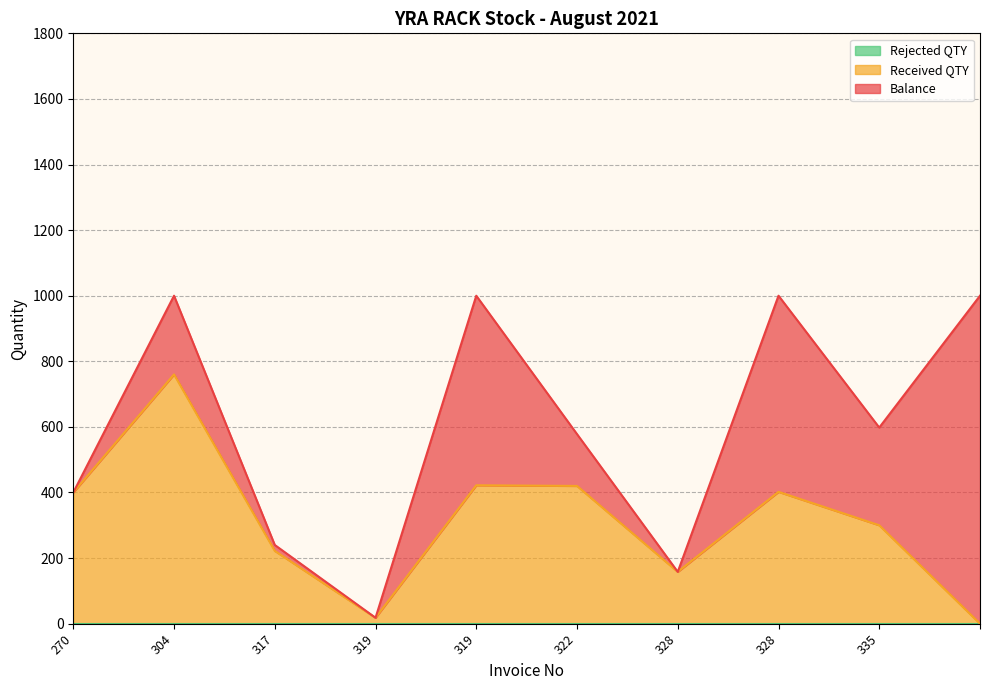

What is the total value across all series at 319?

18